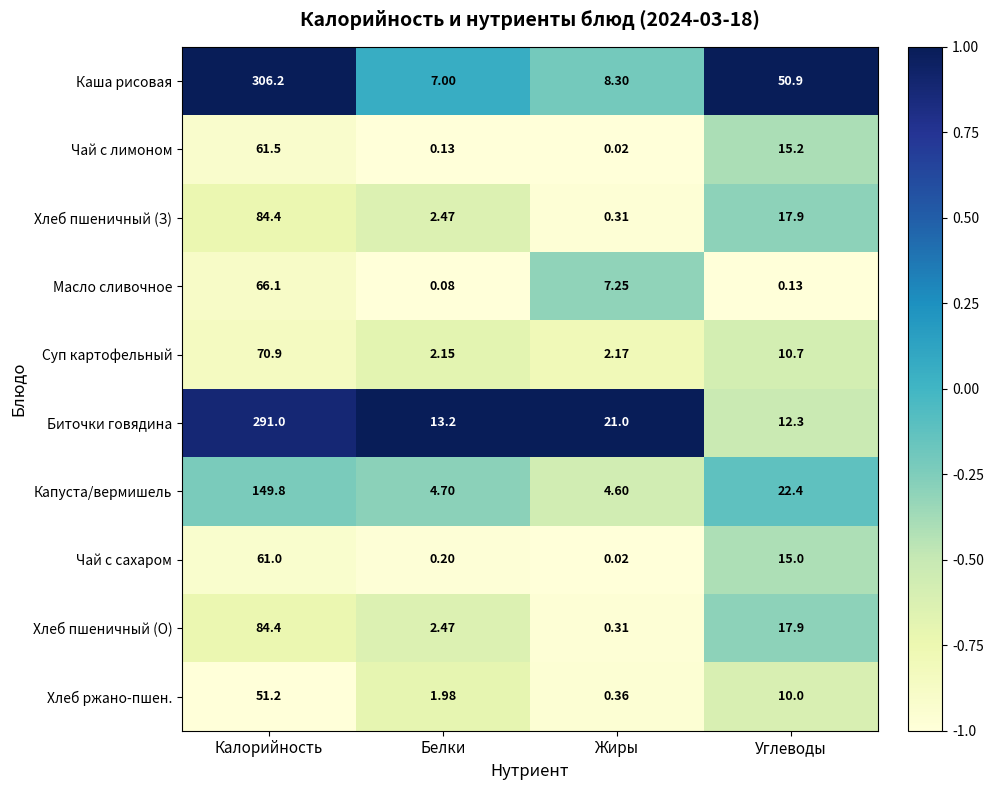

Is the value of Хлеб ржано-пшен. at Калорийность greater than the value of Чай с лимоном at Калорийность?

No